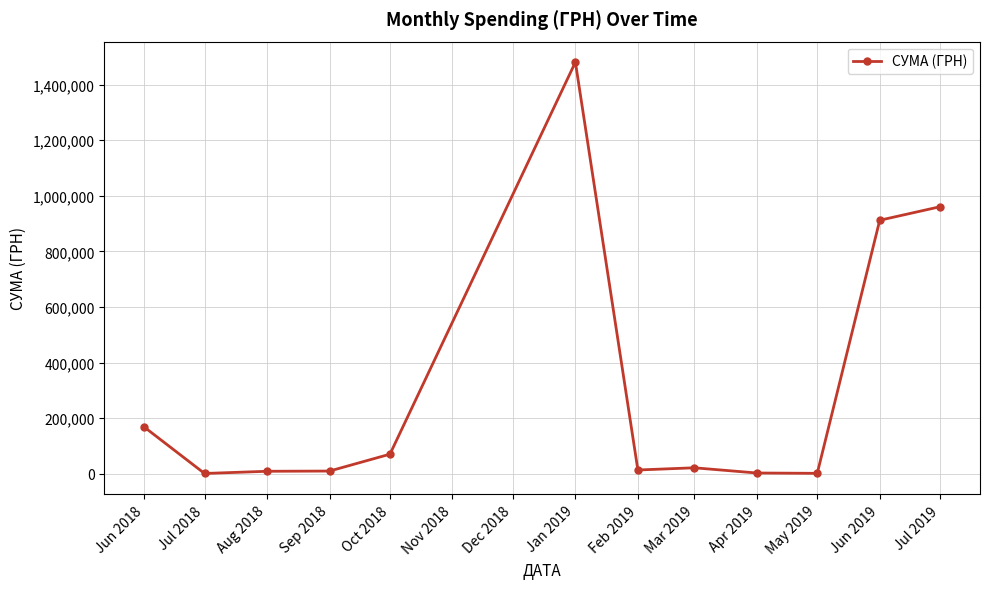

Where does the data first go above 21746?

Jun 2018